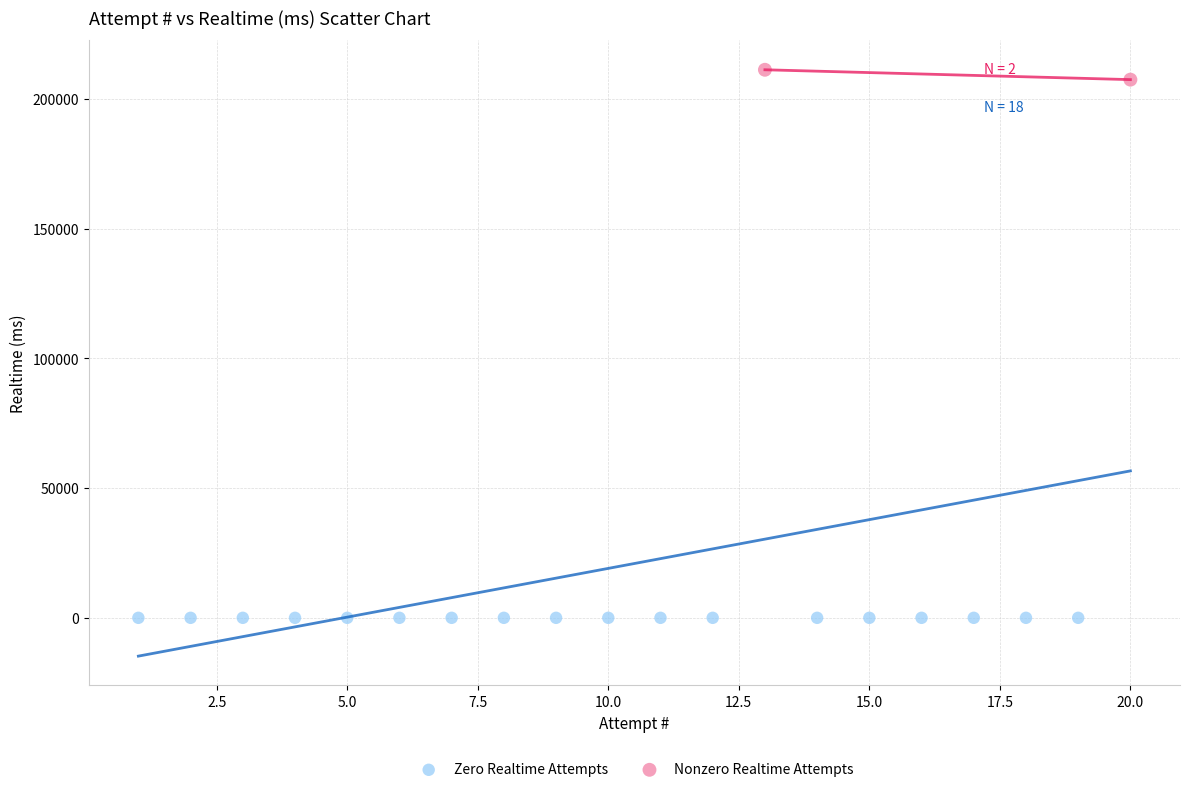

What are all the series names shown in the legend?

Zero Realtime Attempts, Nonzero Realtime Attempts